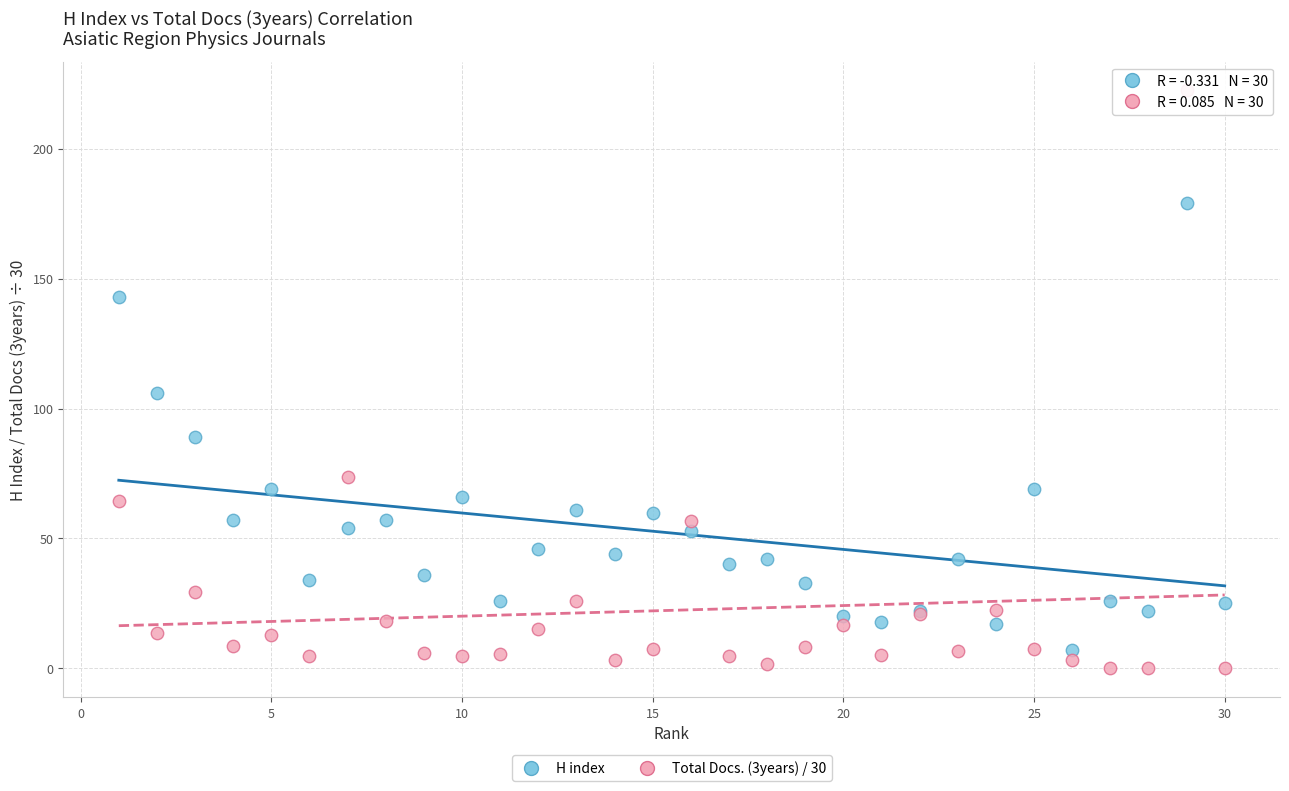

Which series contains the highest Y value?

Total Docs. (3years) / 30